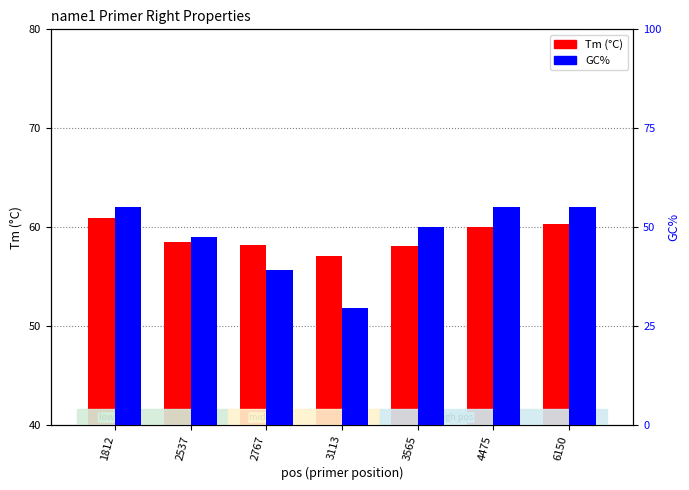

What is the value of the GC% bar at the 2nd from the left?

47.6